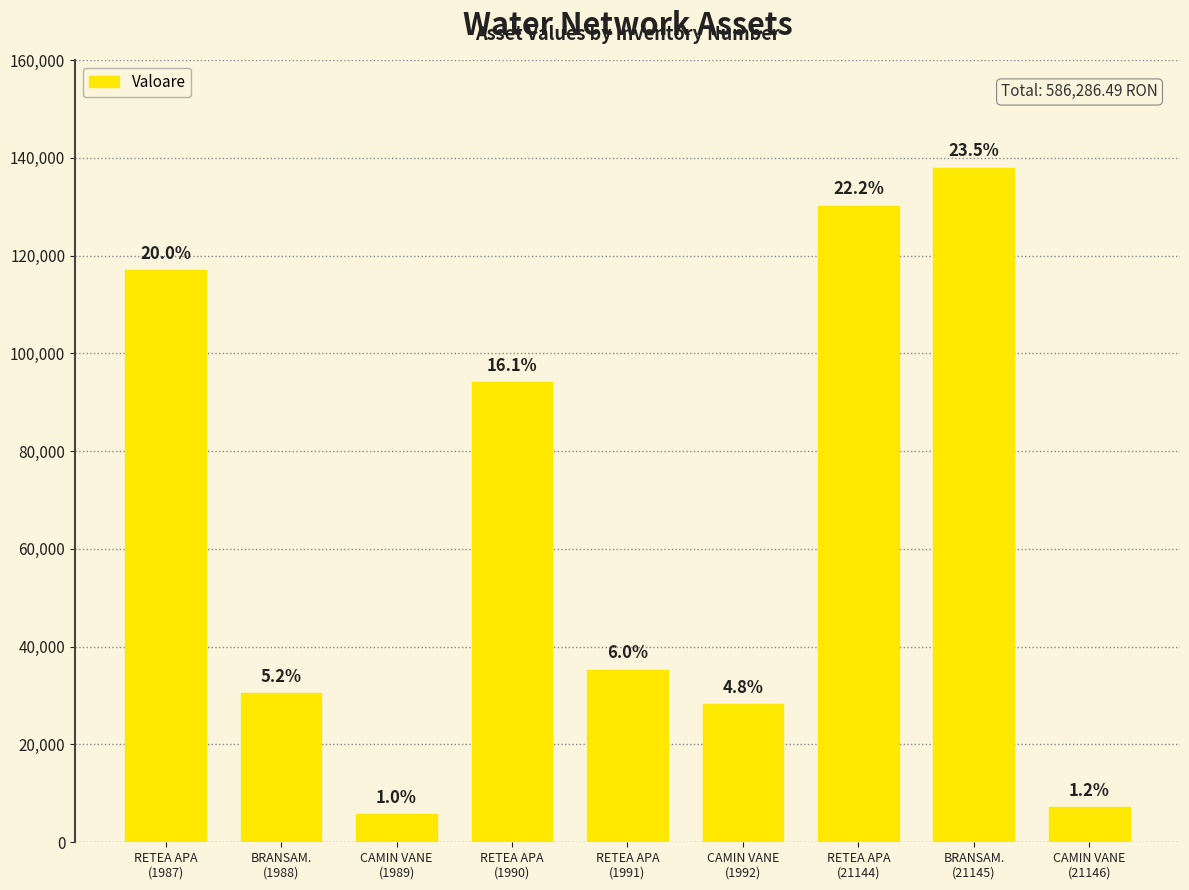

Reading left to right, extract all data points from this chart.

117001.9	30502.3	5786.0	94133.9	35322.0	28241.0	130184.8	138001.0	7113.6